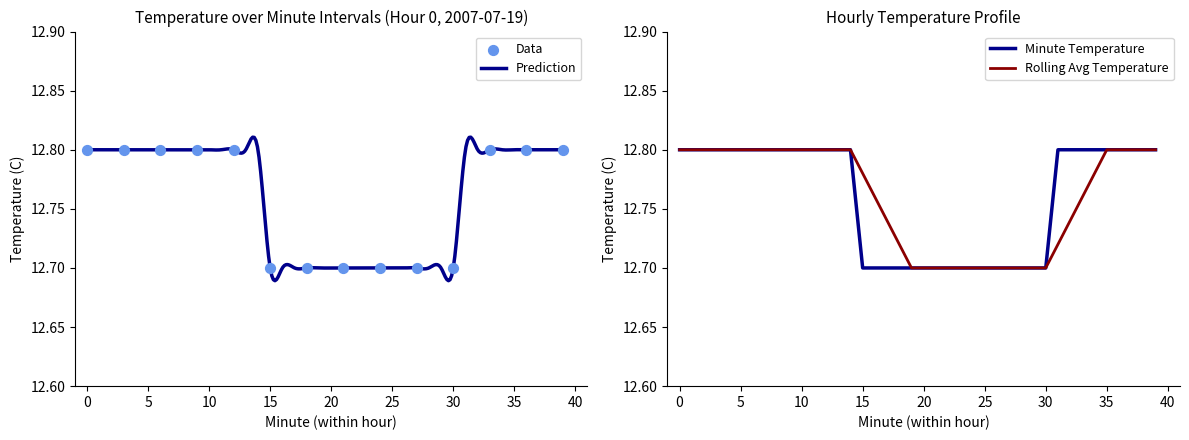

At how many categories does at least one series exceed 12?

24